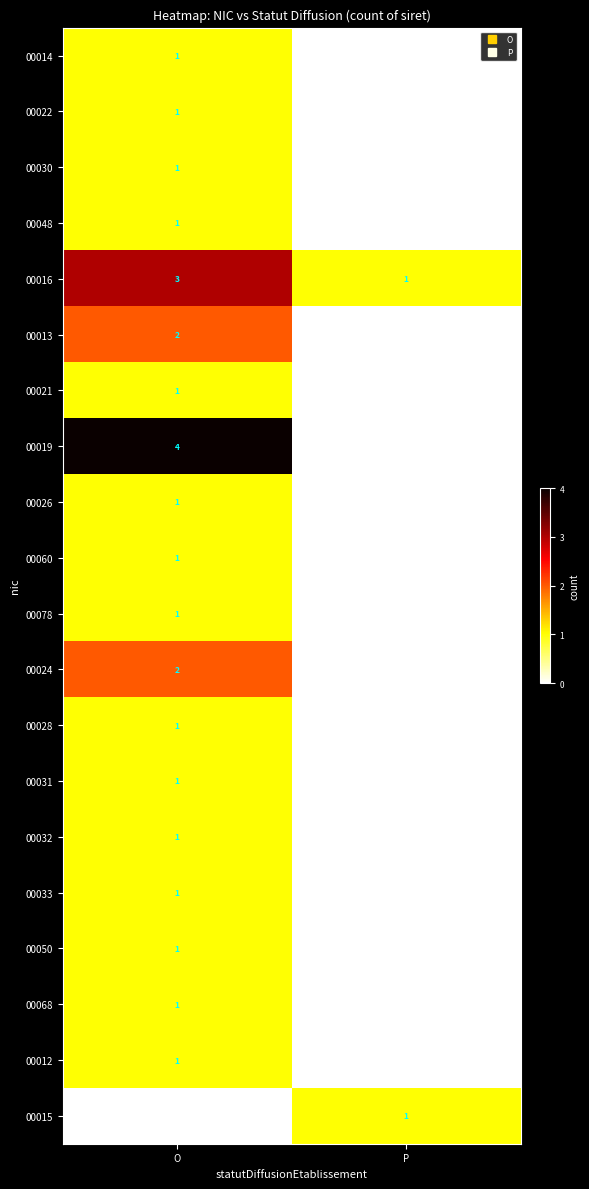

The 00050 series shows 2 at O. True or false?

False